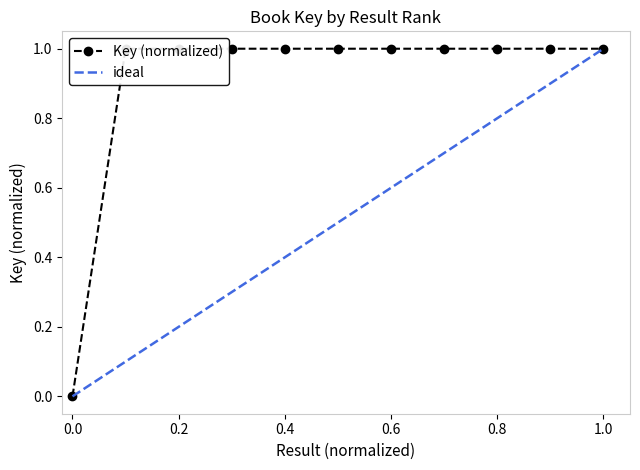

What is the average value?

0.9